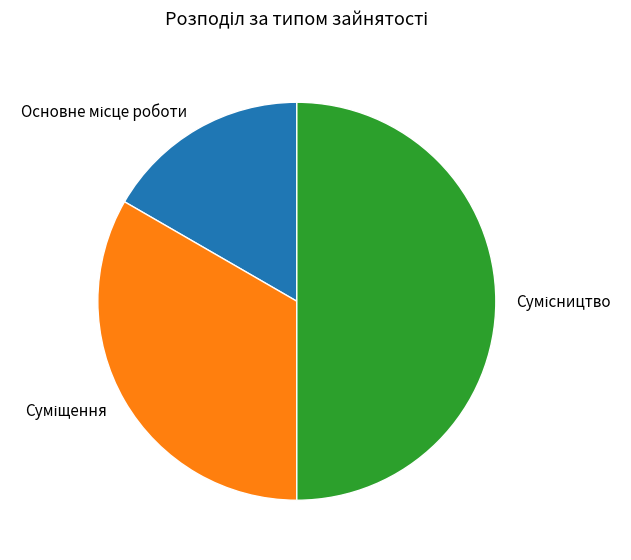

What is the change in value from Суміщення to Сумісництво?

+1